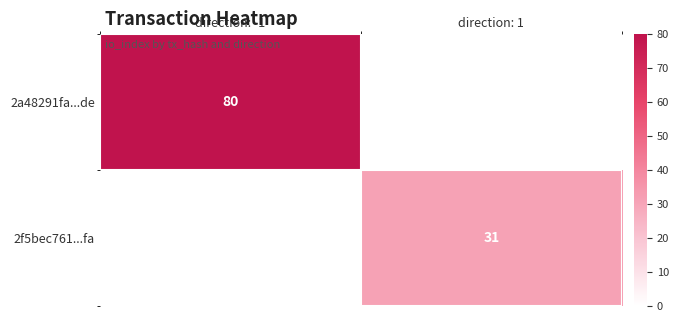

What is the average value of the 2f5bec761...fa series?

16